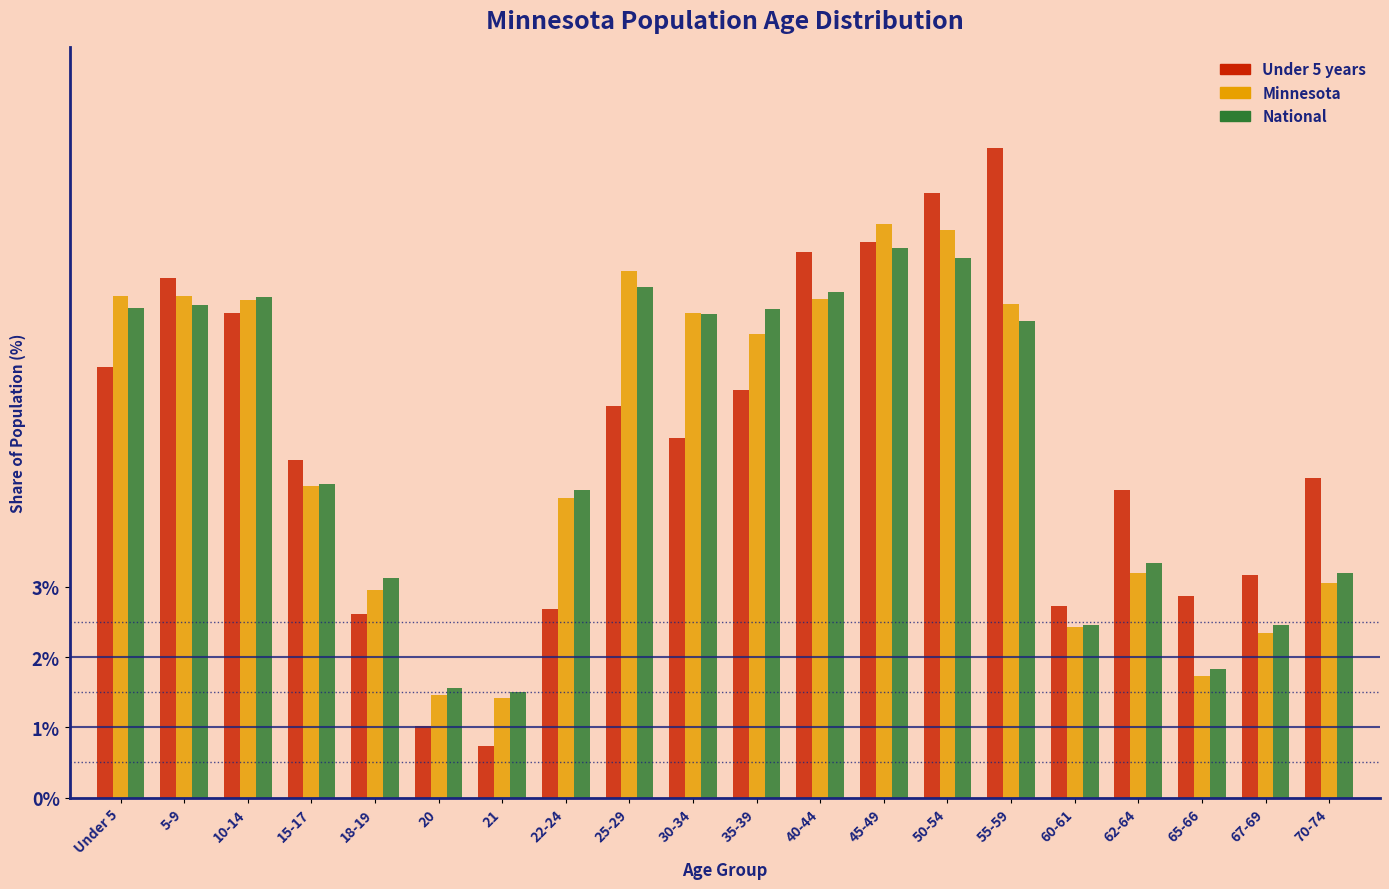

Which label corresponds to the largest value in the chart?

55-59